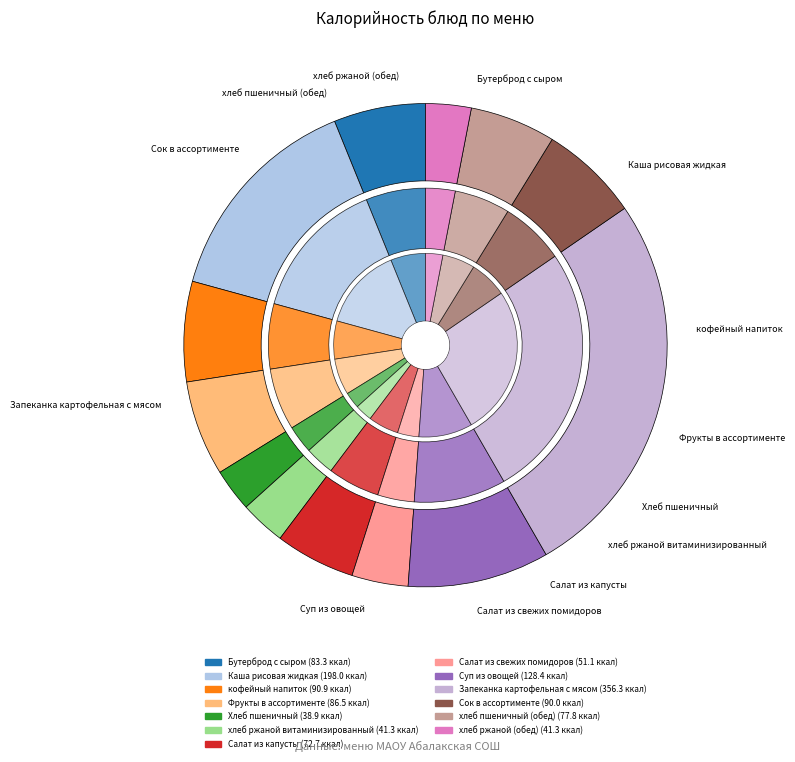

Which category has the biggest portion of the pie?

Запеканка картофельная с мясом